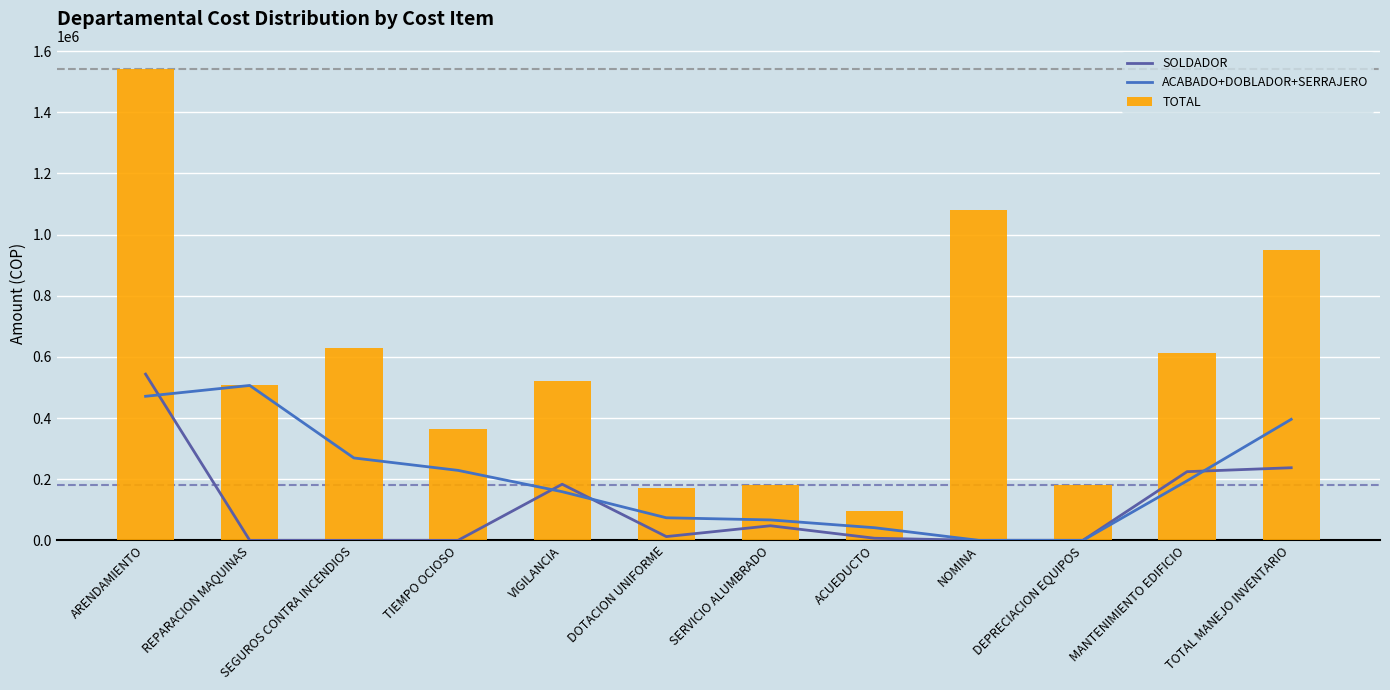

Count the number of data series in this chart.

3